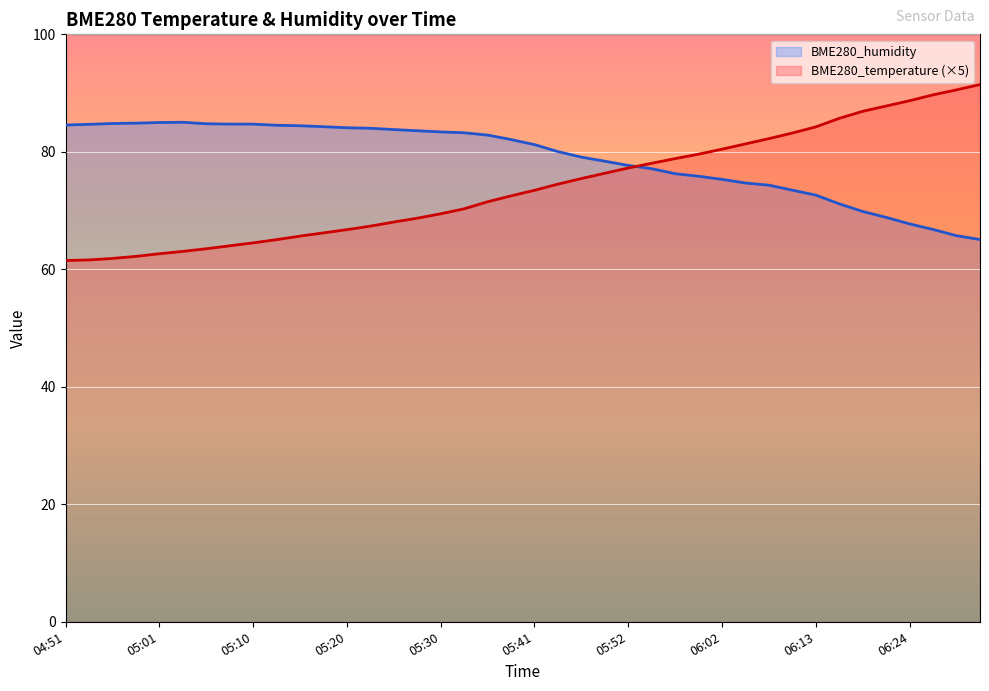

True or false: BME280_humidity has more than 1 points higher than both neighbors.

False